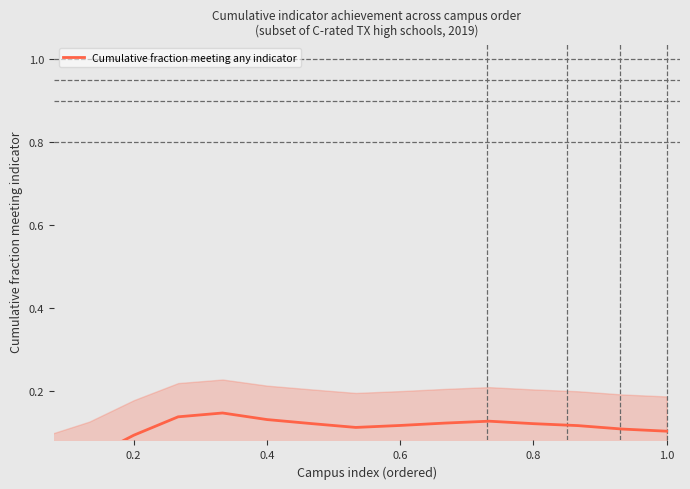

Is this an area chart (filled region under the line)?

No